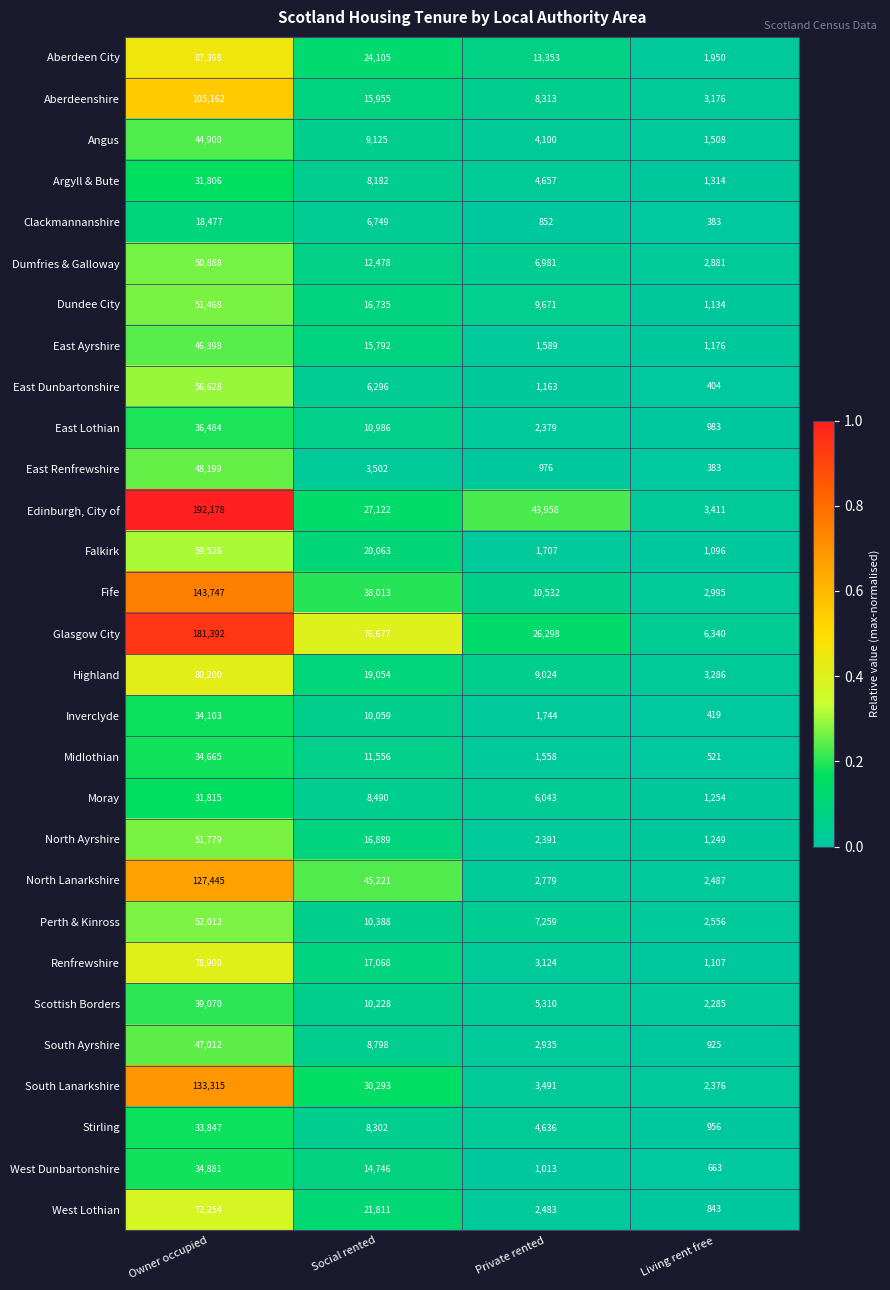

What is the total value across all series at Social rented?

524683